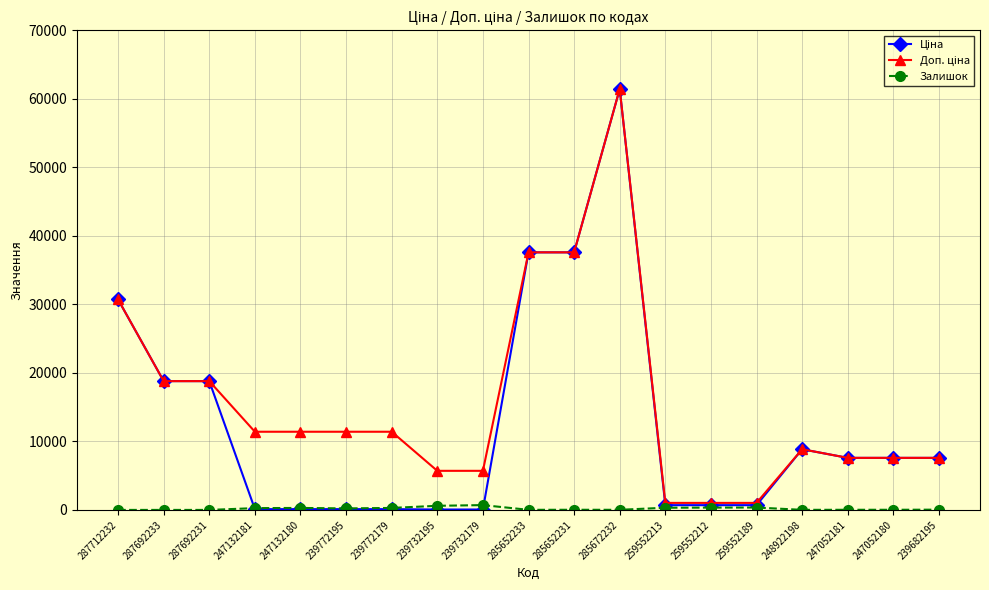

True or false: Залишок has more than 0 points higher than both neighbors.

True